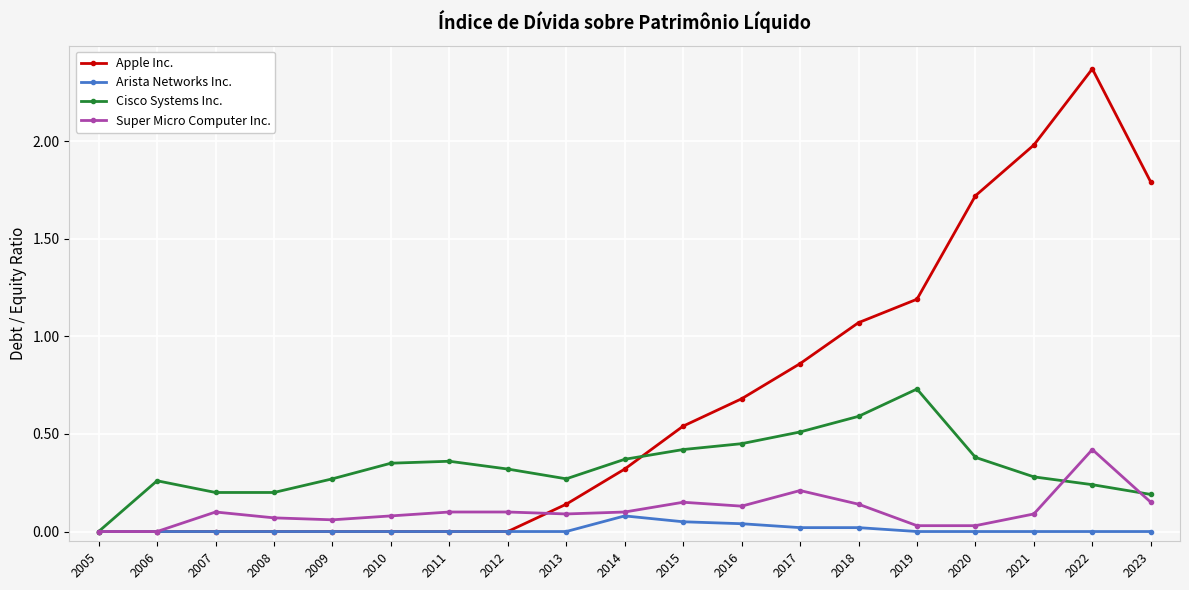

At which label is Cisco Systems Inc. closest to 0?

2005